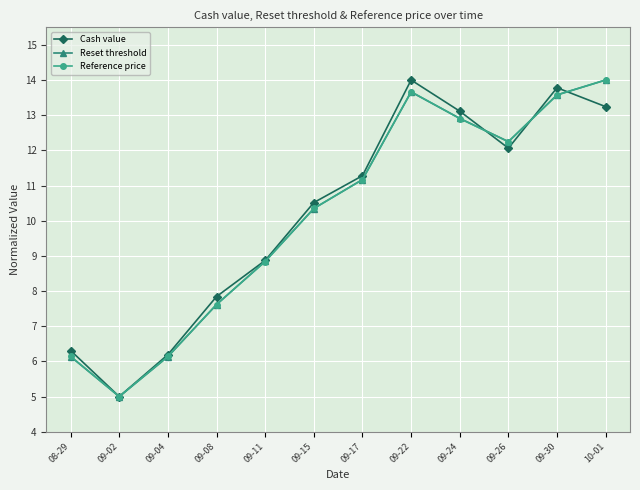

The Cash value series shows 2.2 at 09-02. True or false?

False